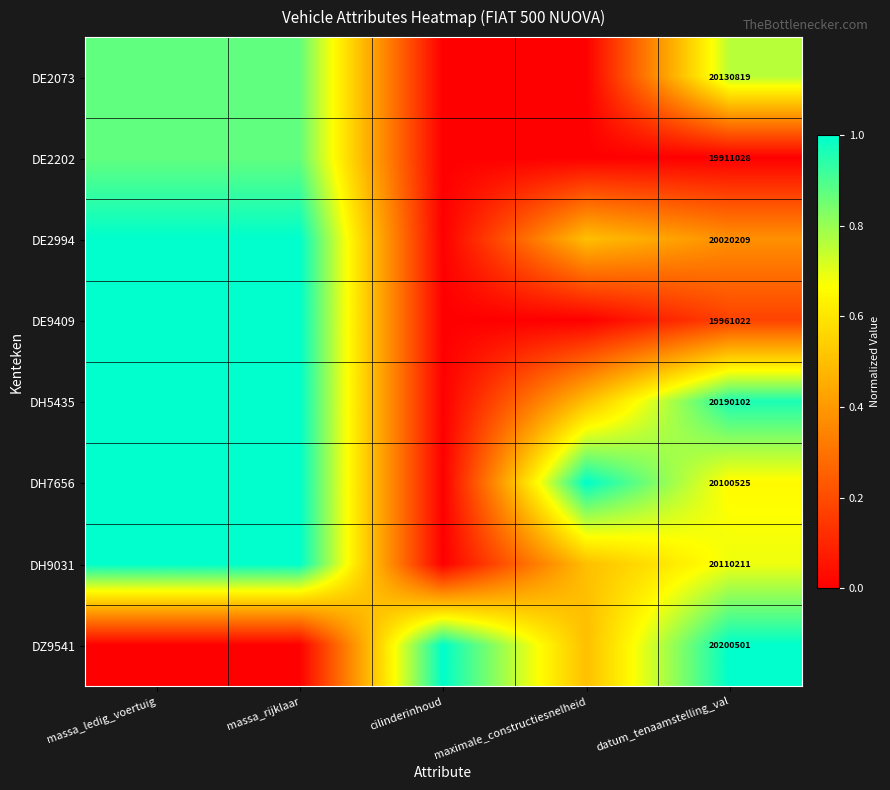

What is the total value across all series at datum_tenaamstelling_val?

160624417.0